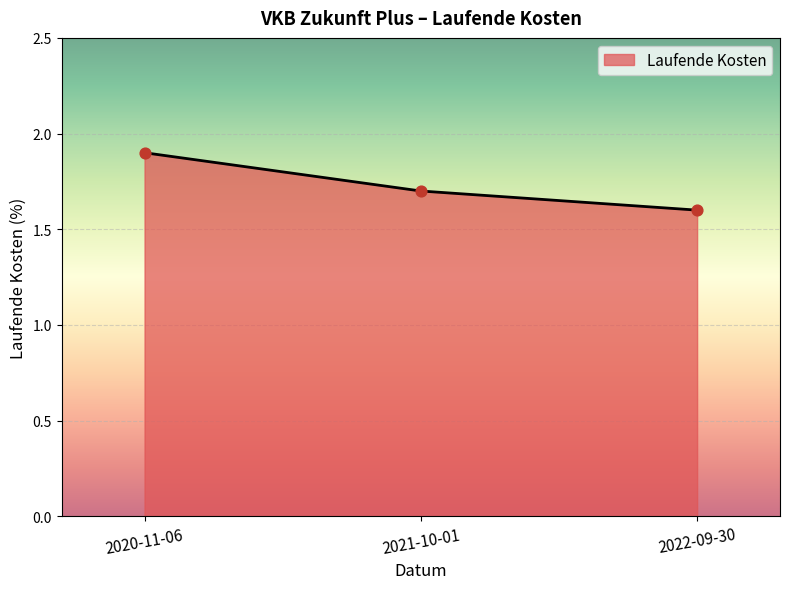

What is the change in value from 2020-11-06 to 2022-09-30?

-0.3